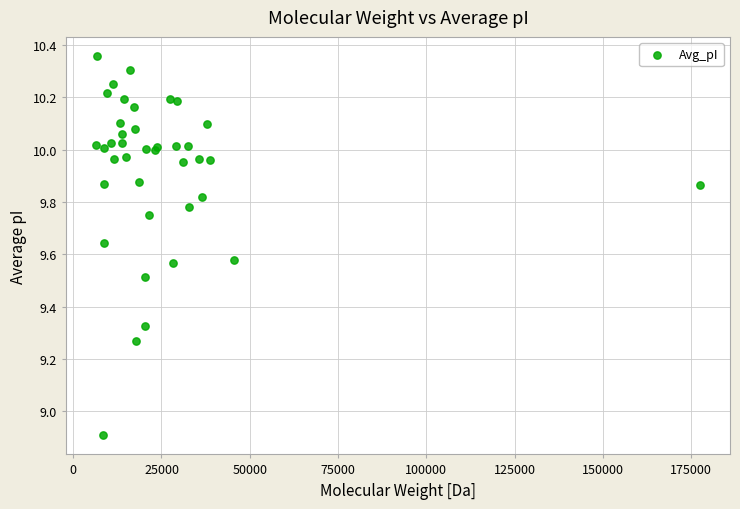

What Y value in the scatter plot is closest to 9?

8.9